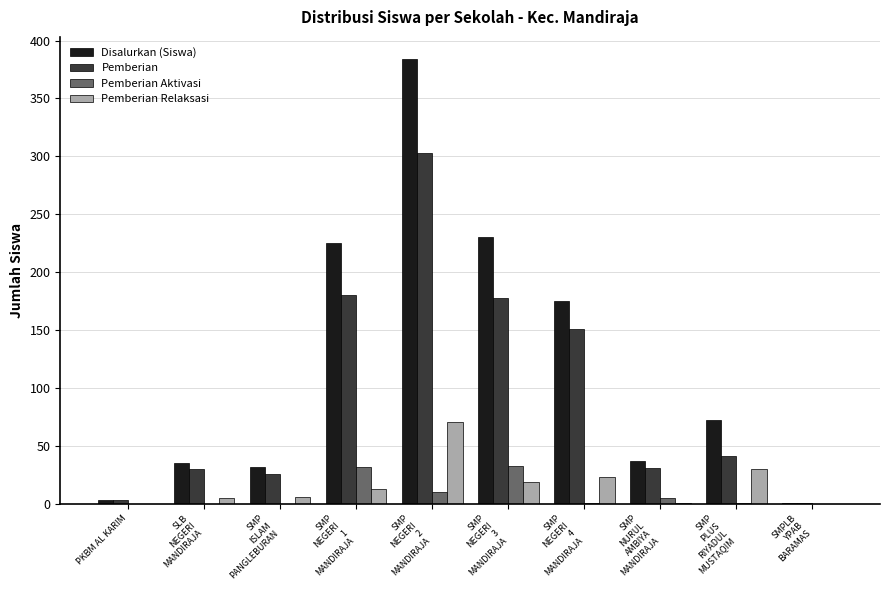

Which series has the widest spread of values?

Disalurkan (Siswa)